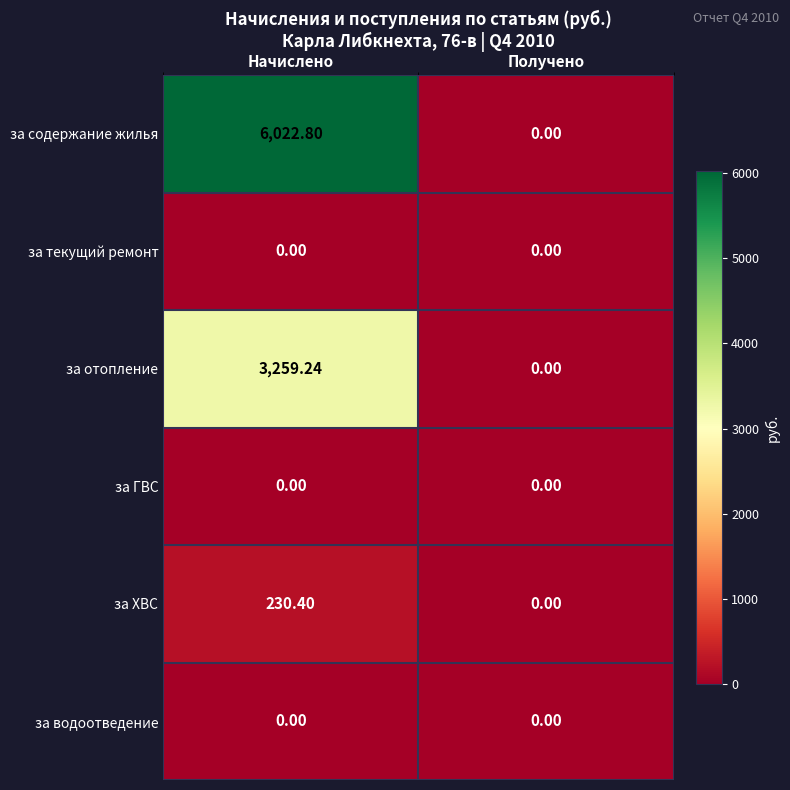

What is the maximum value shown in the chart?

6022.8